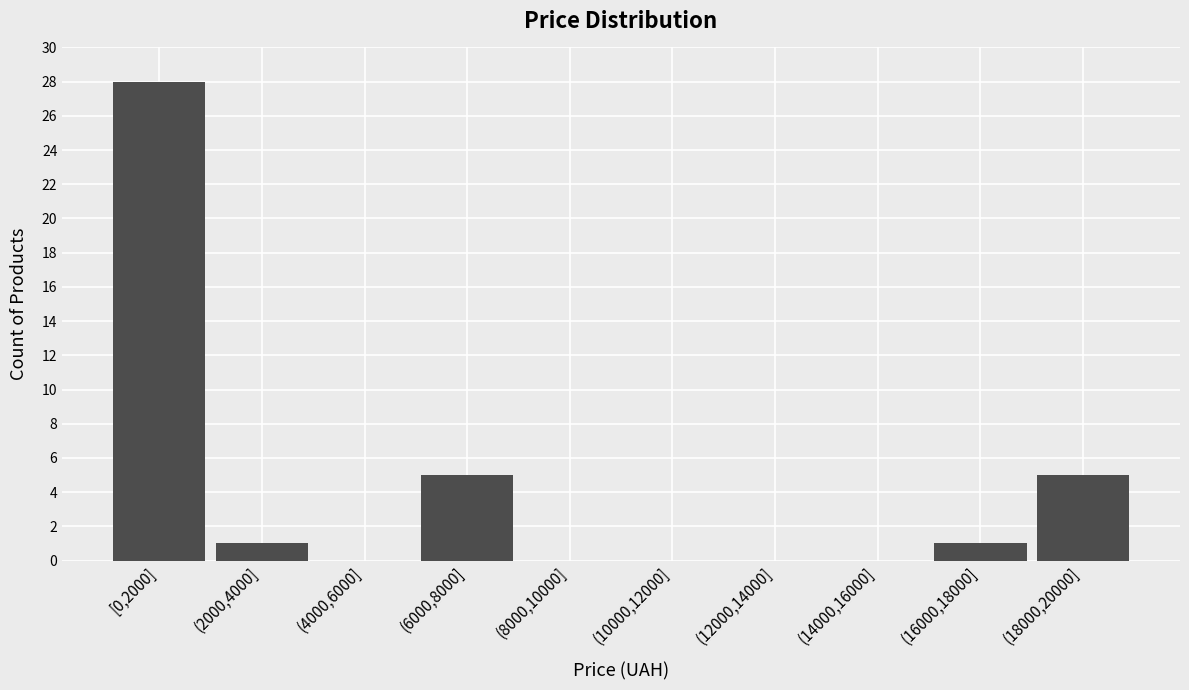

Reading left to right, what are all the values shown in this chart?

[0,2000]=28	(2000,4000]=1	(4000,6000]=0	(6000,8000]=5	(8000,10000]=0	(10000,12000]=0	(12000,14000]=0	(14000,16000]=0	(16000,18000]=1	(18000,20000]=5